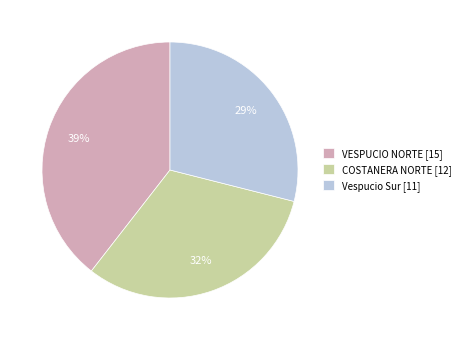

Is Vespucio Sur the majority of the pie?

No